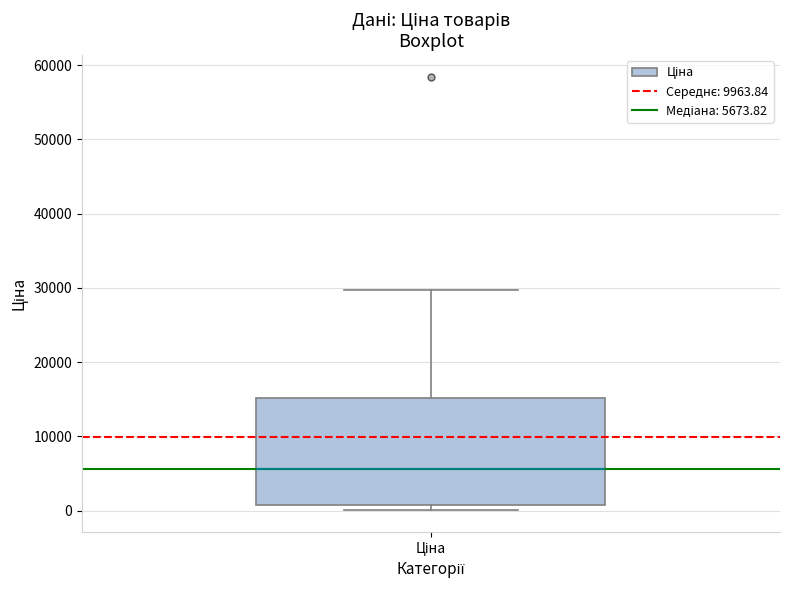

Transcribe this box plot: give where the median line is, the range the box spans, and where the two whiskers end, as read against the y-axis. The values are not printed on the chart, so give them approximately, as read against the axis.

median 6000, box 1000 to 15000, whiskers 0 to 30000